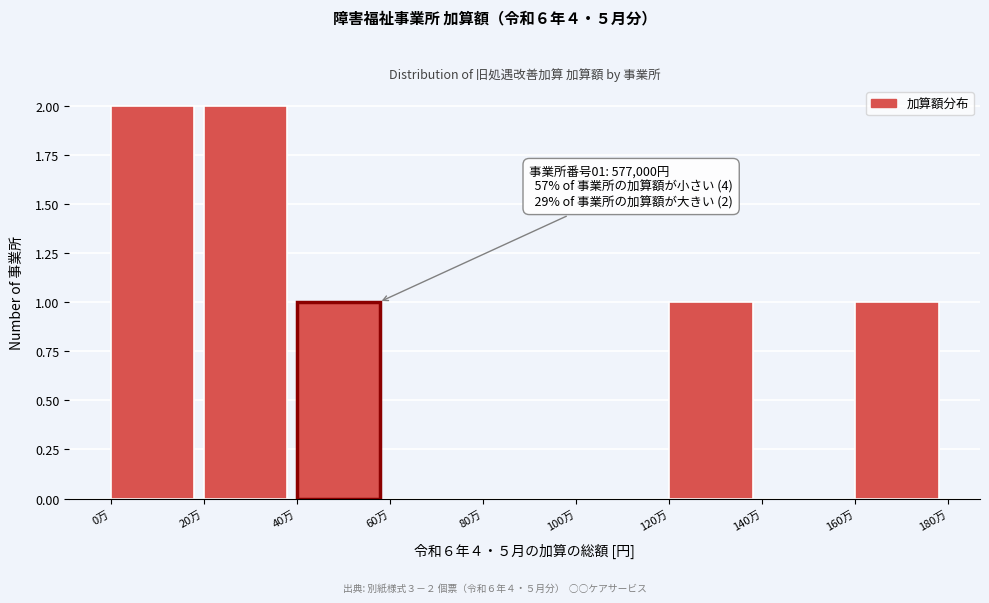

Reading left to right, extract all data points from this chart.

0万=2	20万=2	40万=1	60万=0	80万=0	100万=0	120万=1	140万=0	160万=1